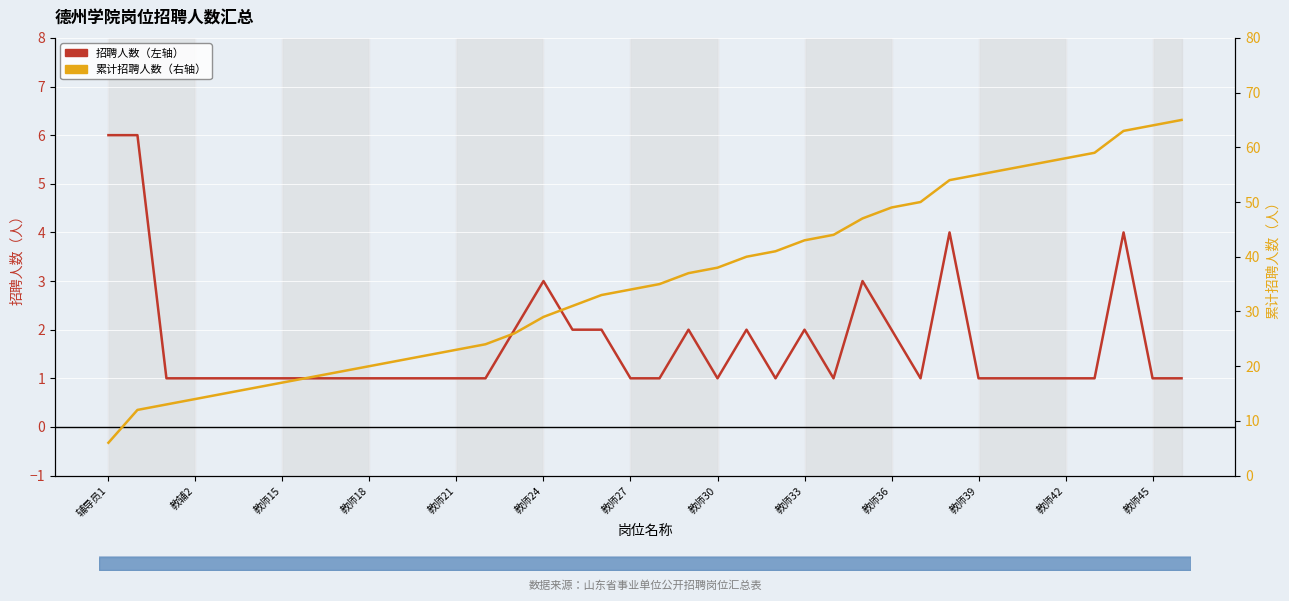

Does the chart display data point markers on the line(s)?

No